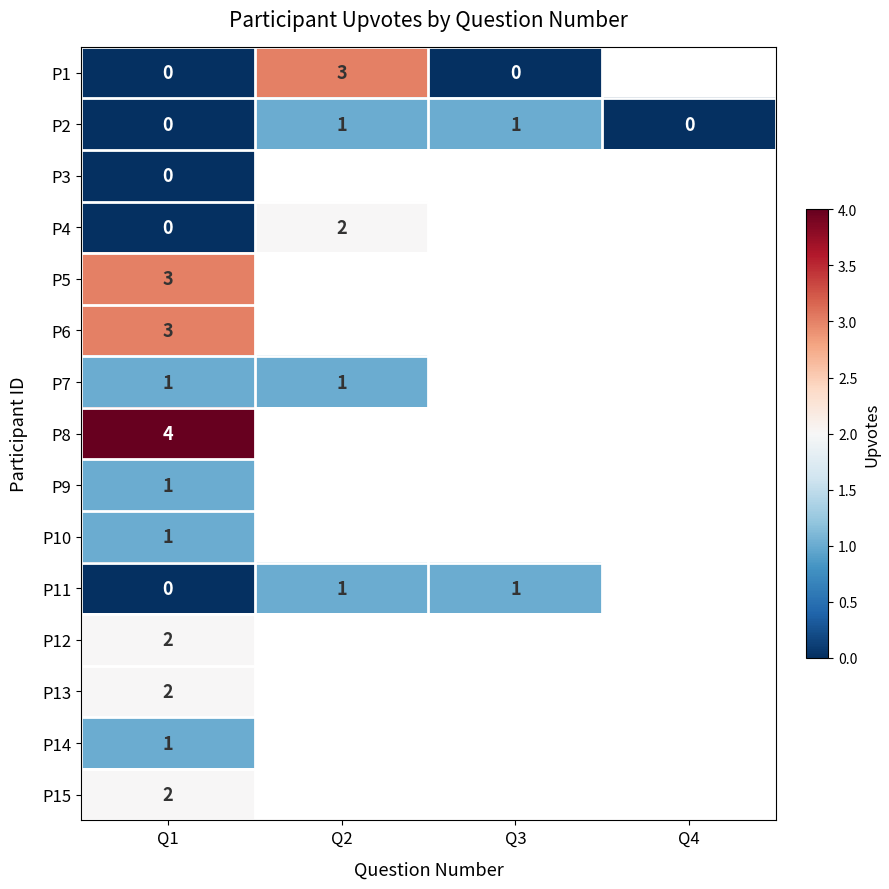

True or false: P5 has a value of 2 at Q1.

False